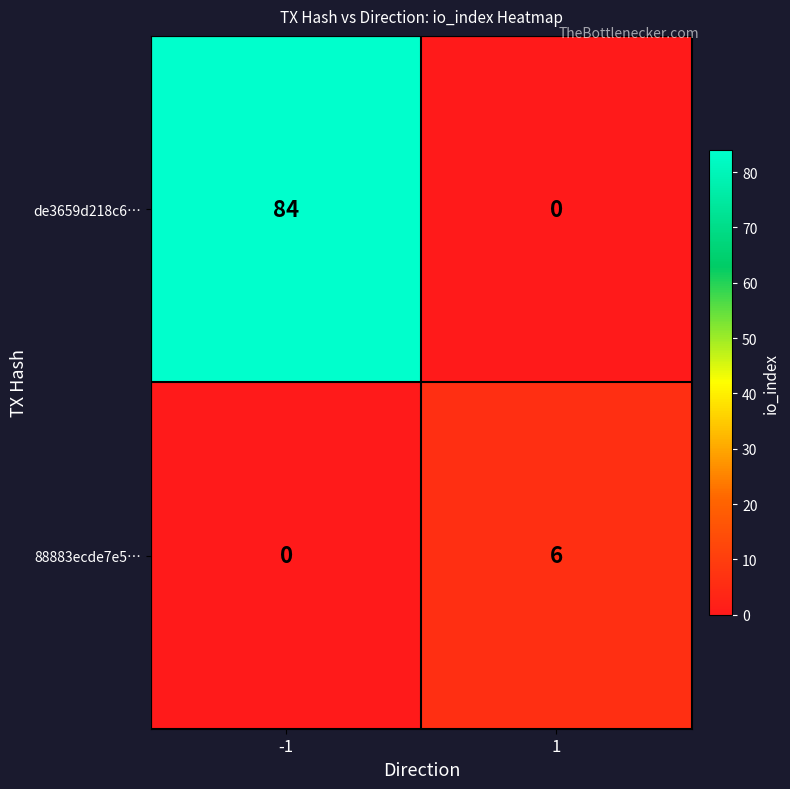

Which series has the largest range (max minus min)?

de3659d218c6…